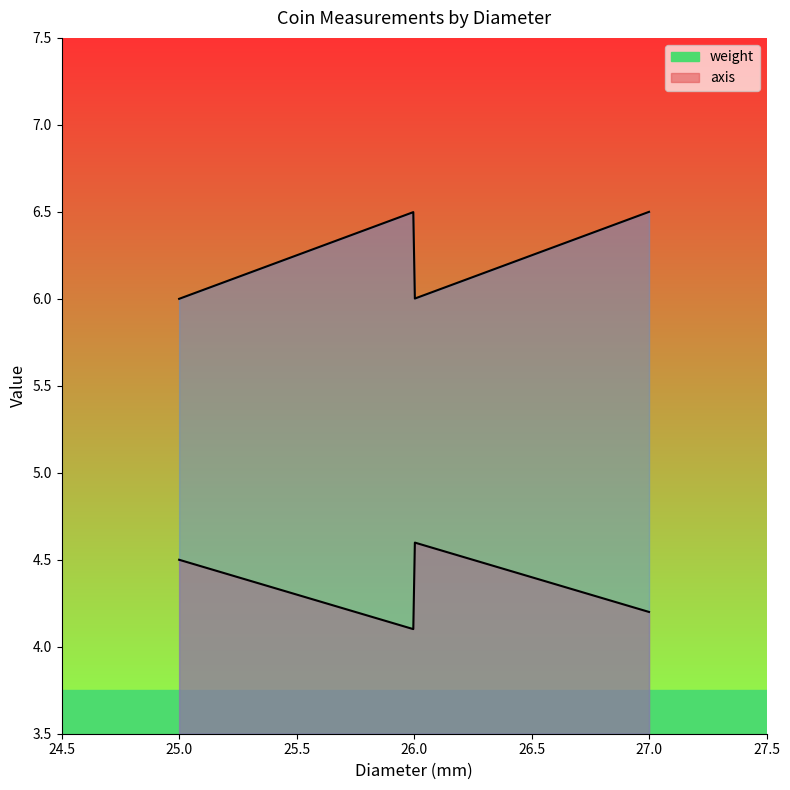

True or false: weight and axis intersect in this chart.

False